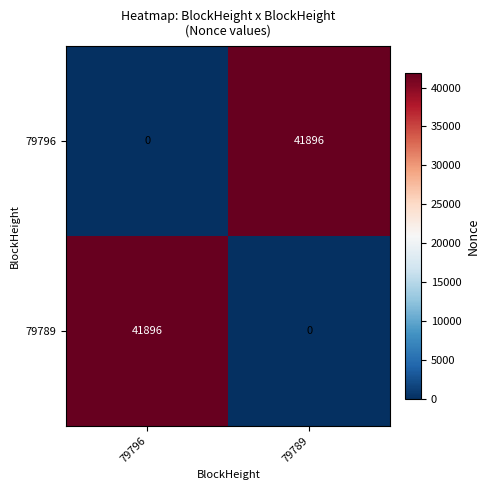

Is it true that 79796 equals 27859 at 79796?

False